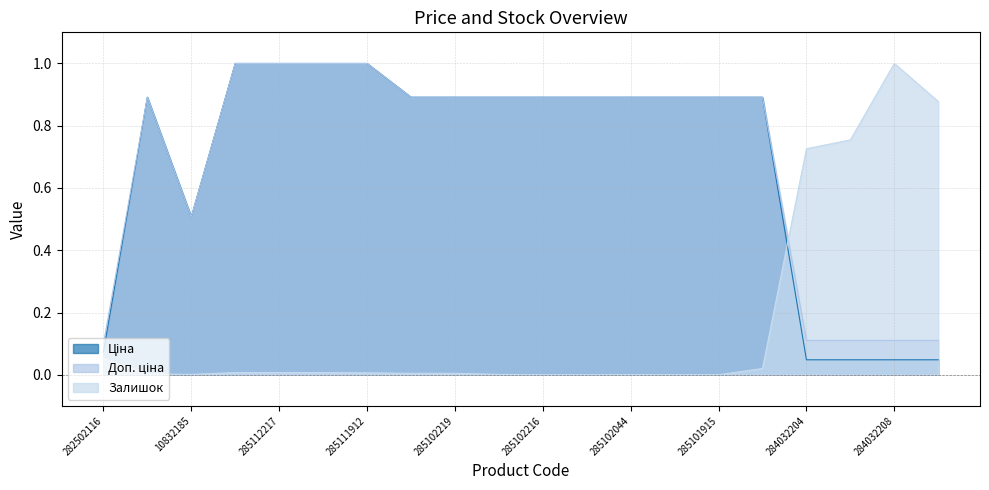

Does the chart display data point markers on the line(s)?

No